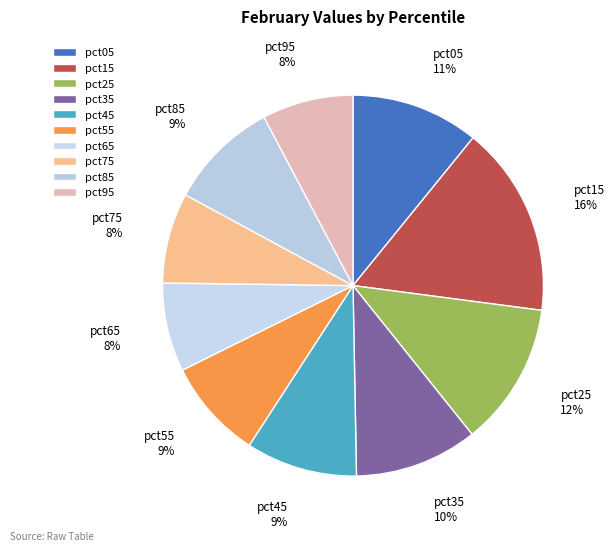

Between pct65 and pct55, which is larger?

pct55